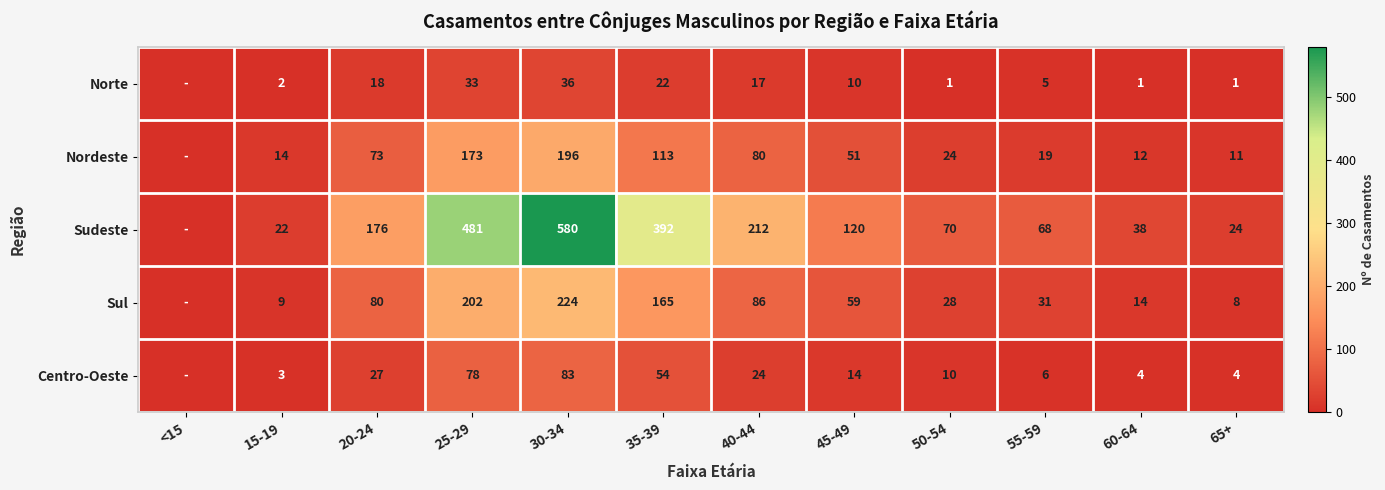

What is the spread (max minus min) of values at 20-24?

158